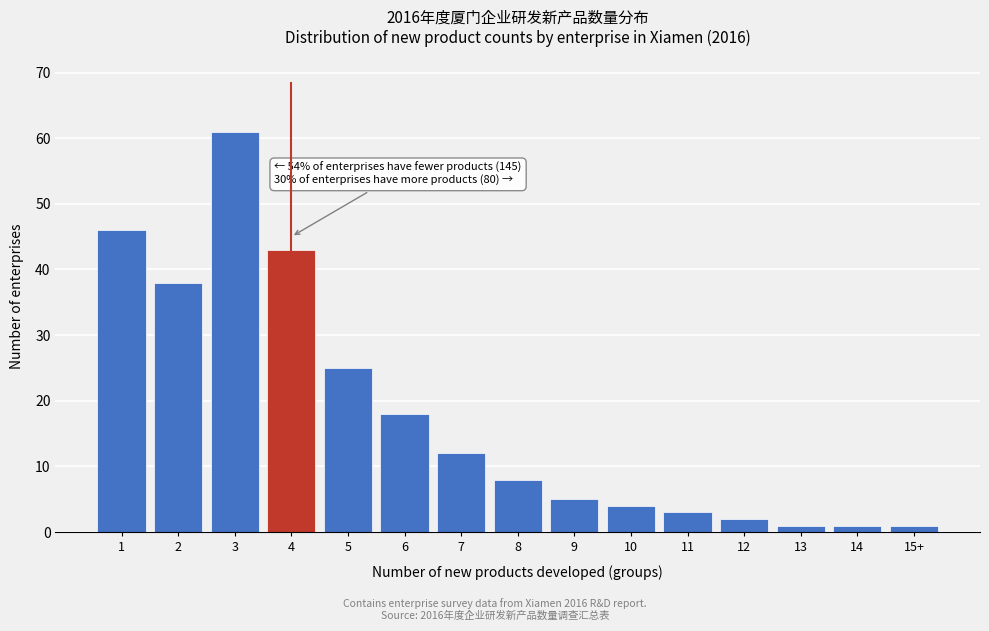

Reading left to right, what are all the values shown in this chart?

46	38	61	43	25	18	12	8	5	4	3	2	1	1	1